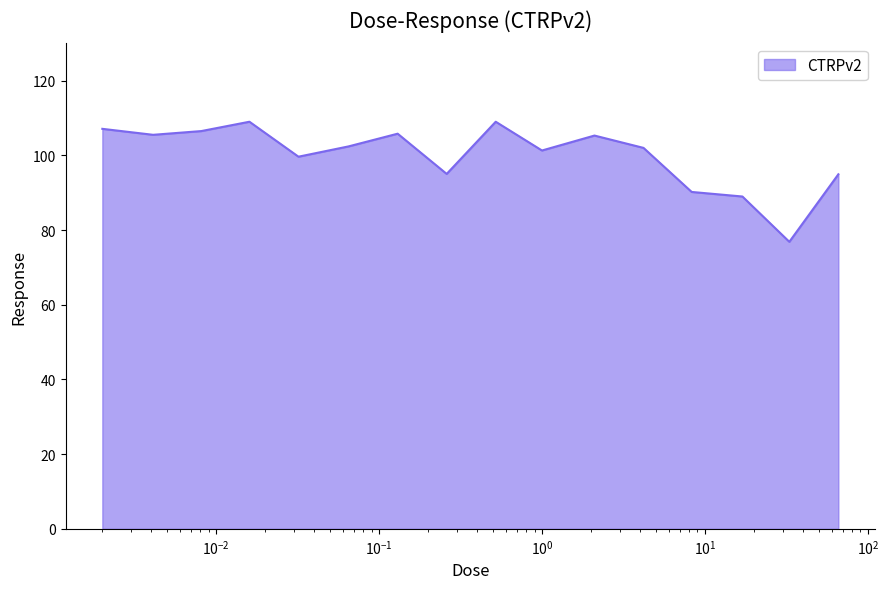

What is the greatest value displayed?

109.0